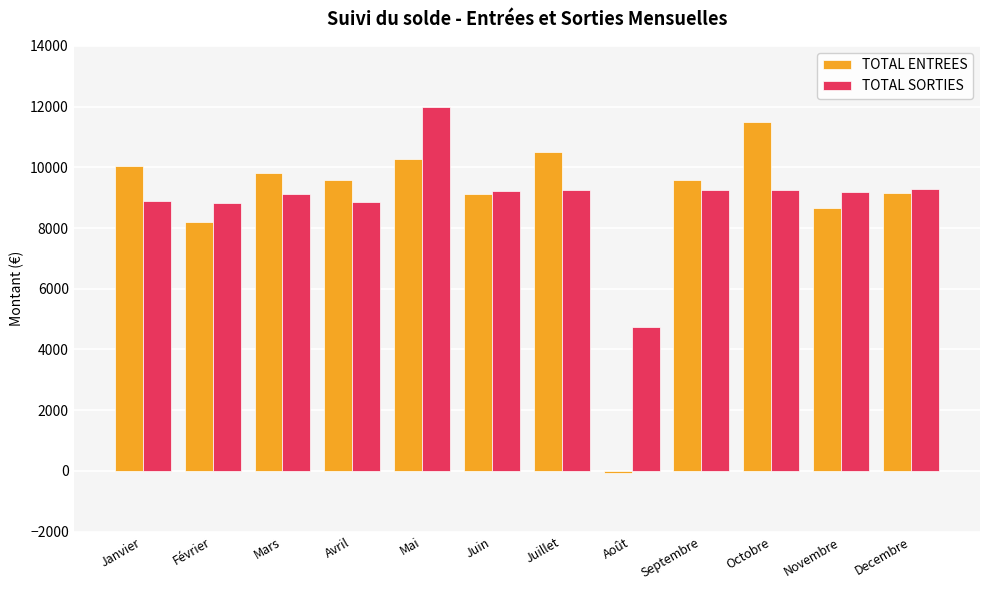

How many groups of bars are there?

12